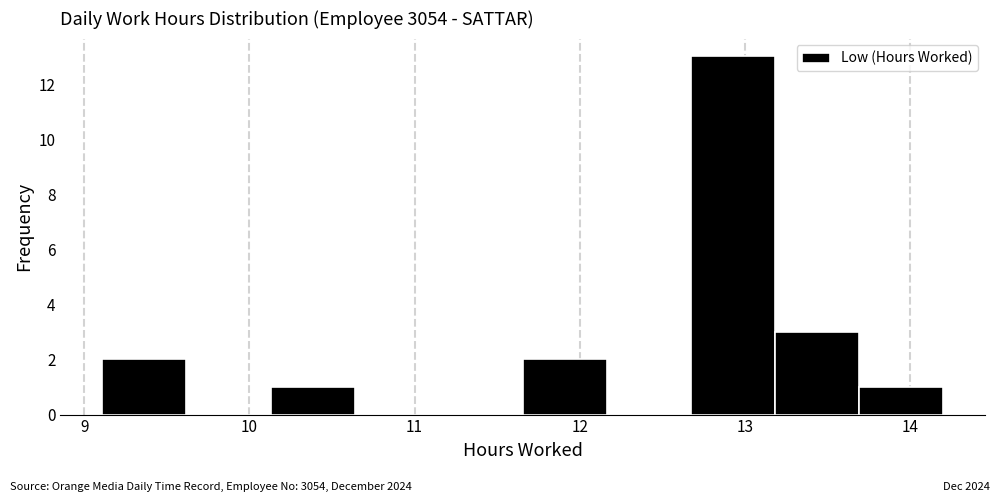

Reading left to right, list every bar in this chart as the range it spans on the x-axis followed by its height. Neither the bar edges nor the heights are printed on the chart, so give them approximately, as read against the axes.

9.1 to 9.6: 2
9.6 to 10.1: 0
10.1 to 10.6: 1
10.6 to 11.1: 0
11.1 to 11.7: 0
11.7 to 12.2: 2
12.2 to 12.7: 0
12.7 to 13.2: 13
13.2 to 13.7: 3
13.7 to 14.2: 1